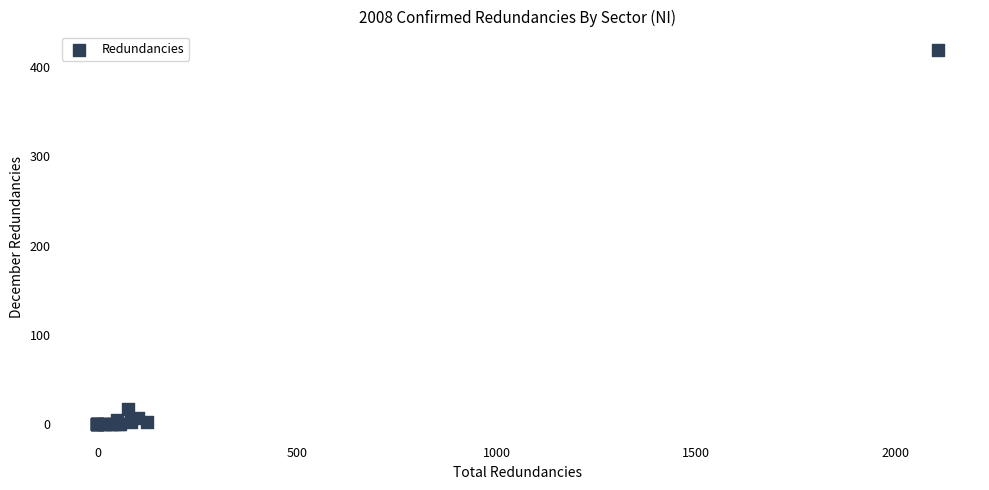

What Y value in the scatter plot is closest to 209?

17